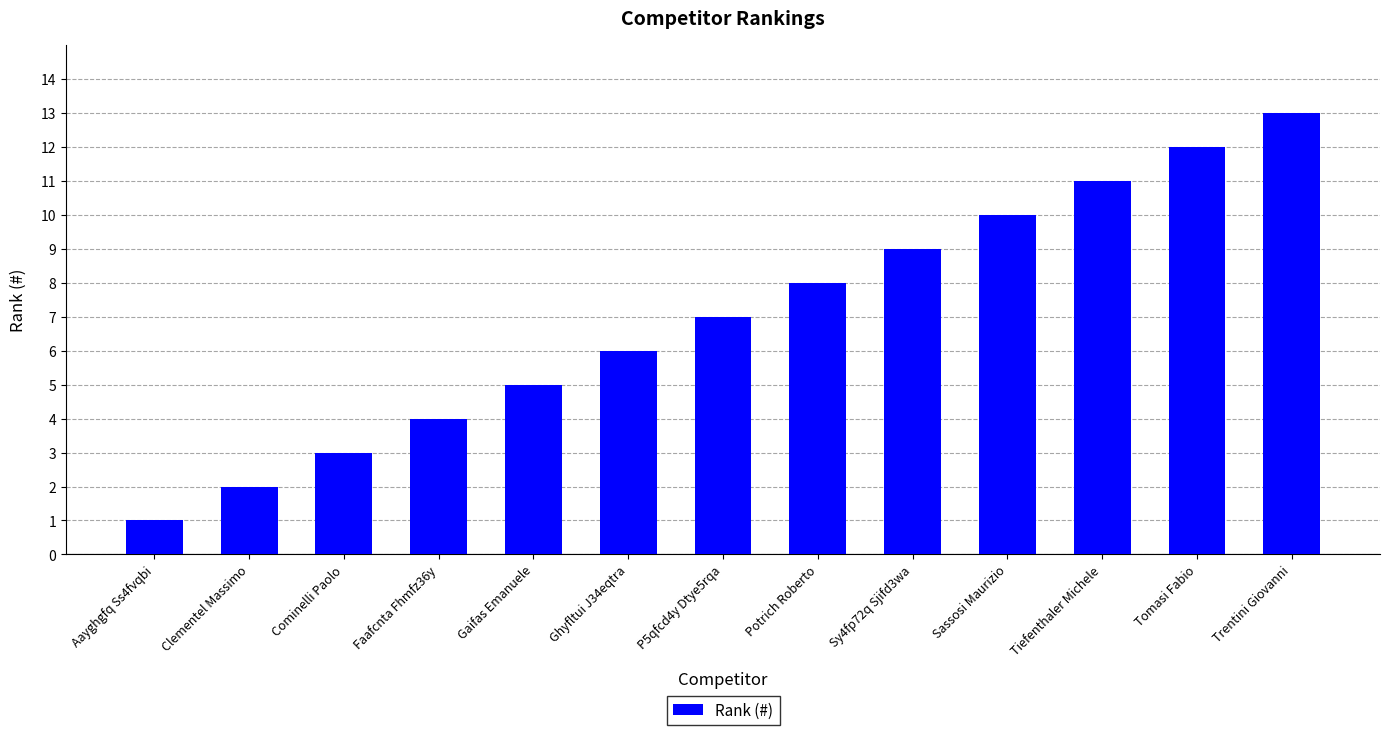

What is the difference between the values at Tiefenthaler Michele and P5qfcd4y Dtye5rqa?

4